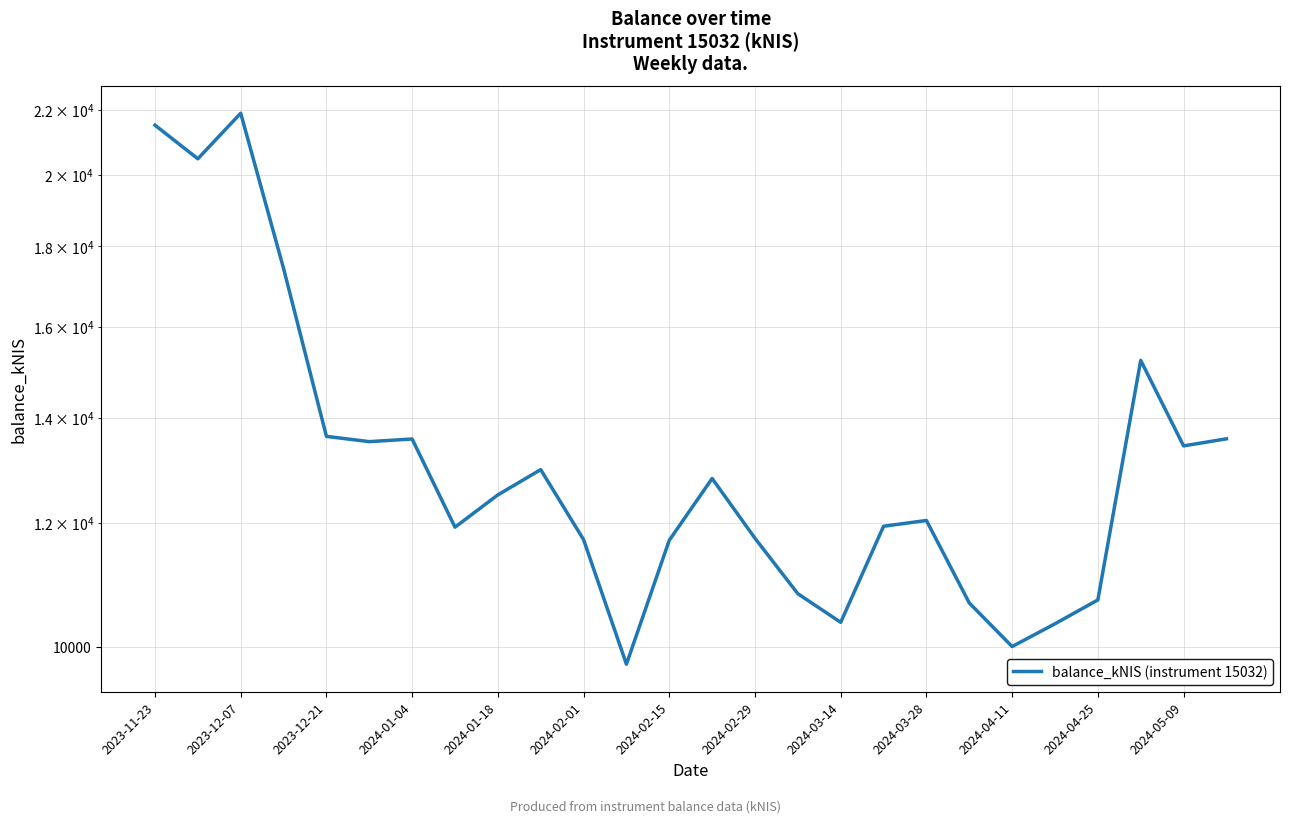

The chart shows a value of 3298.3 at 2024-04-11. True or false?

False